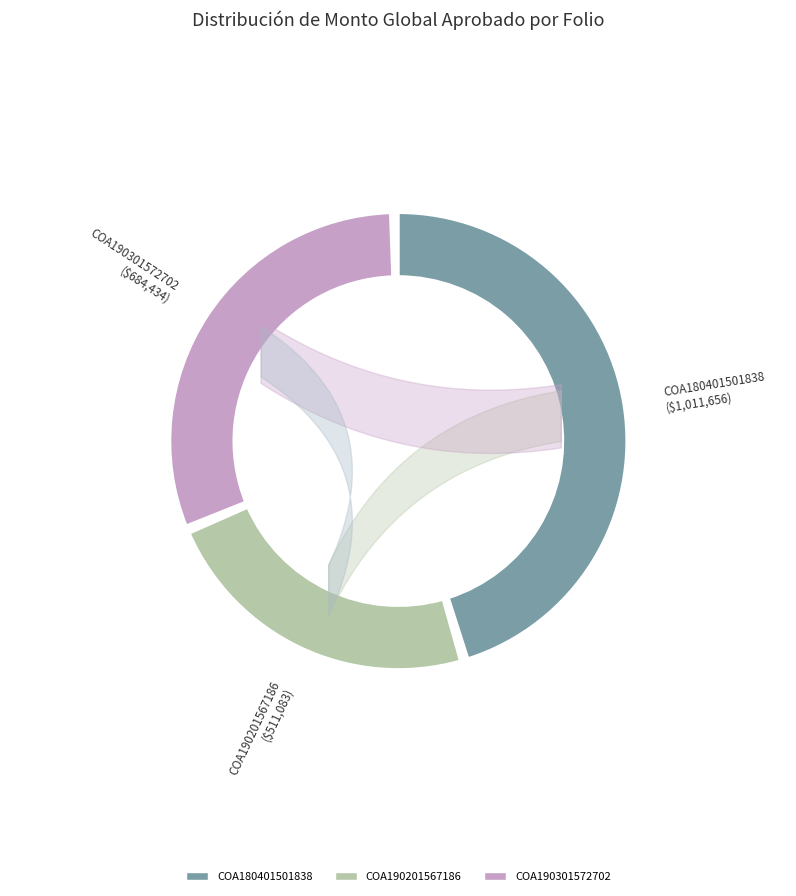

Combined, do COA190301572702 and COA180401501838 account for over 50%?

Yes